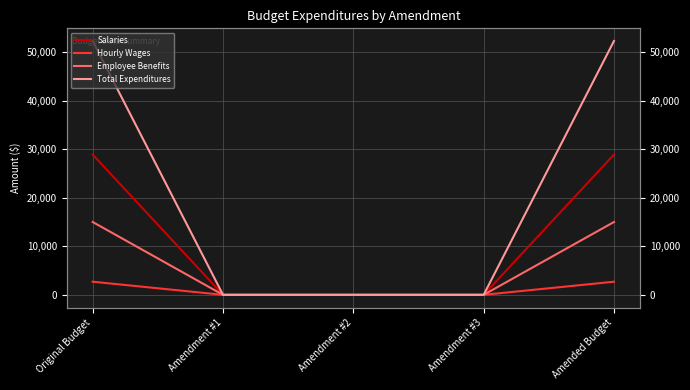

True or false: Hourly Wages and Employee Benefits cross at least once.

False